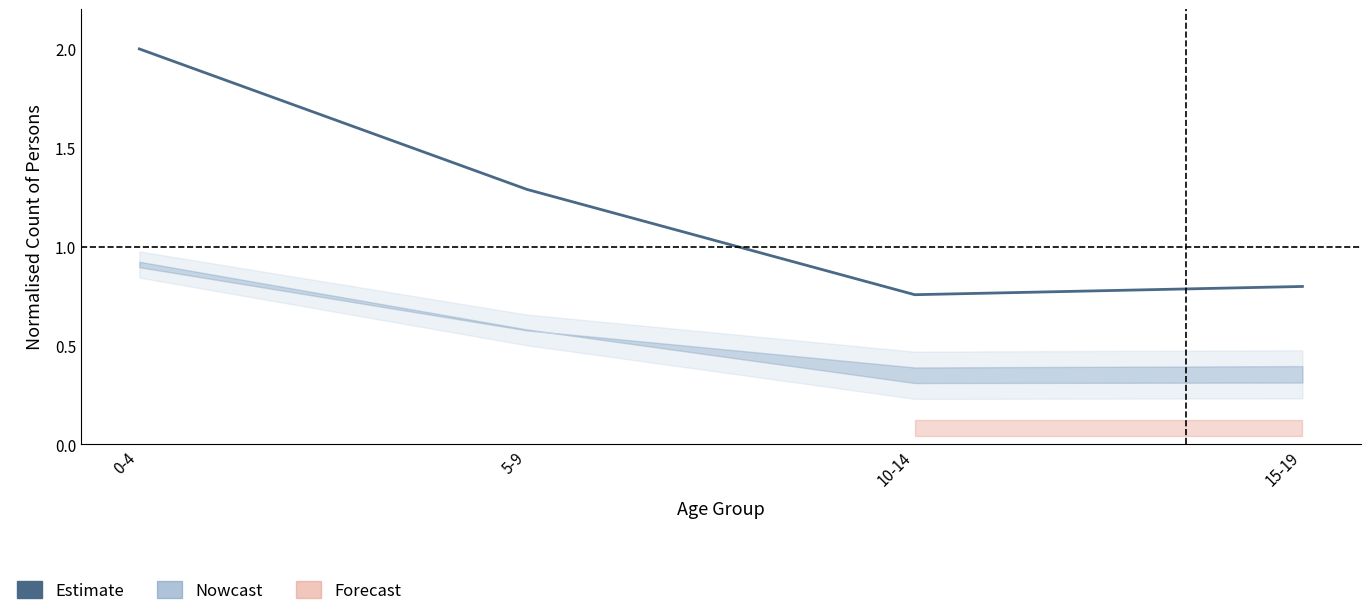

What is the minimum value shown in the chart?

0.8